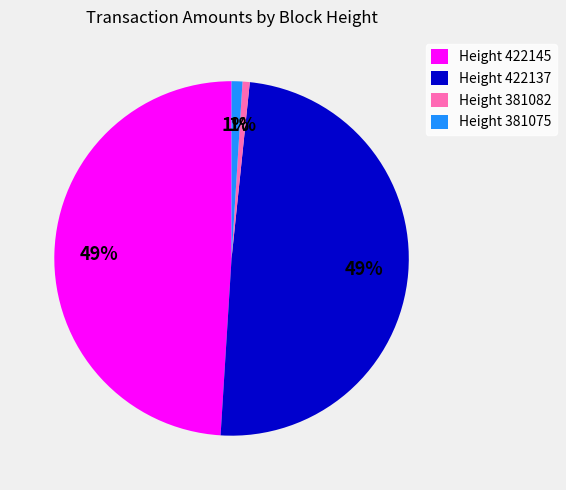

Between Height 422137 and Height 381075, which is larger?

Height 422137